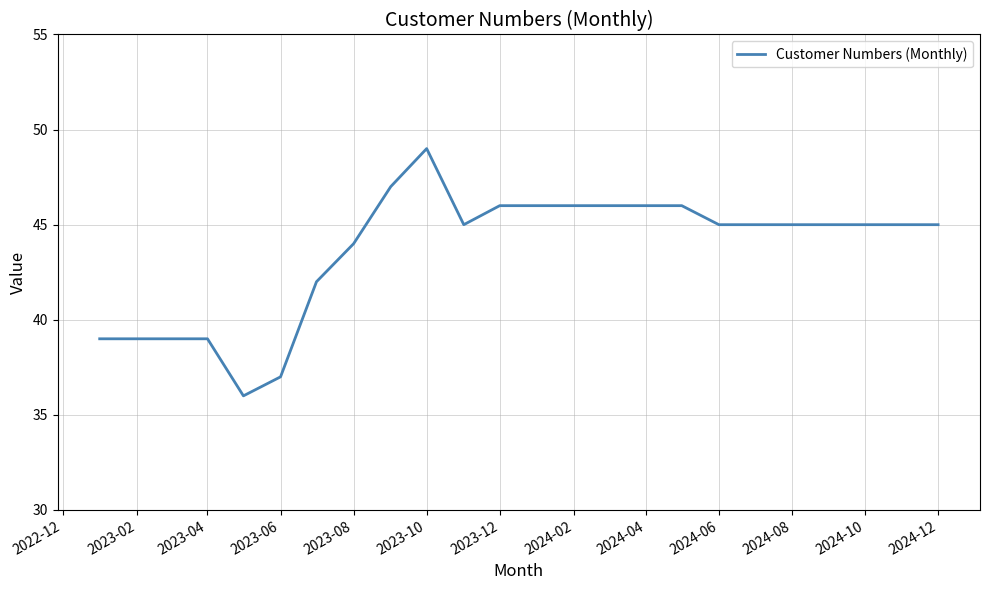

Reading right to left, what are all the values shown in this chart?

45	45	45	45	45	45	45	46	46	46	46	46	46	45	49	47	44	42	37	36	39	39	39	39